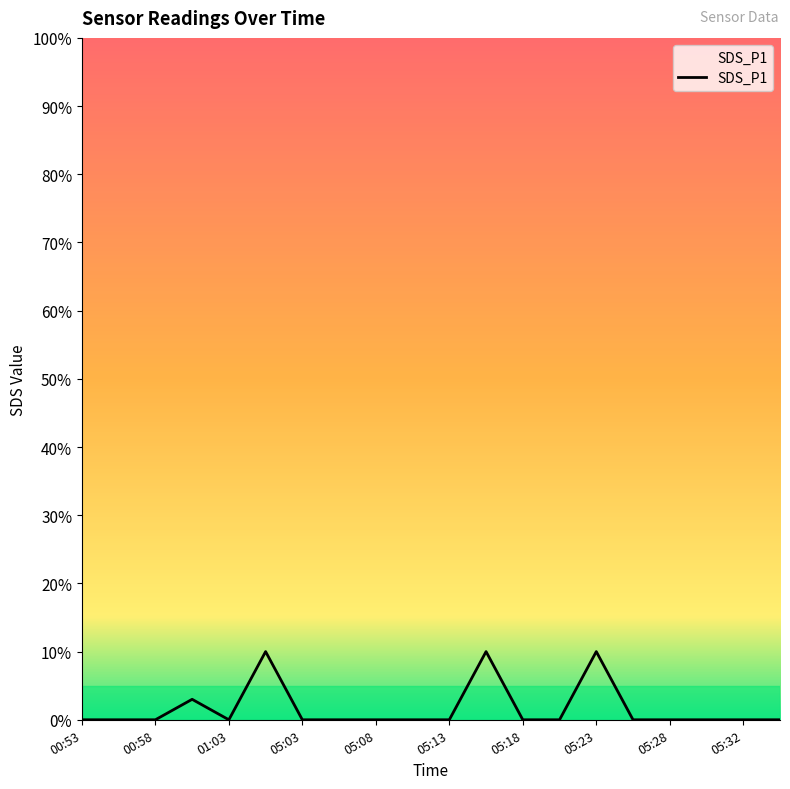

What is the label of the 11th point from the left?

05:13